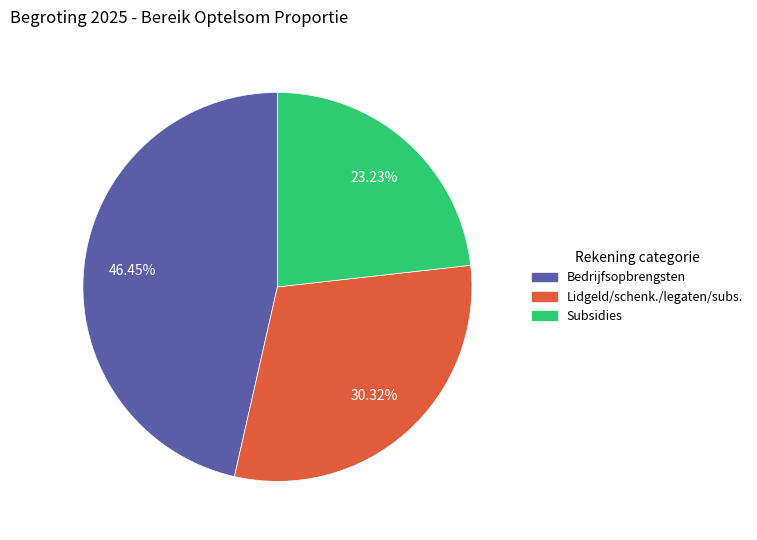

Is there a majority slice in this chart?

No